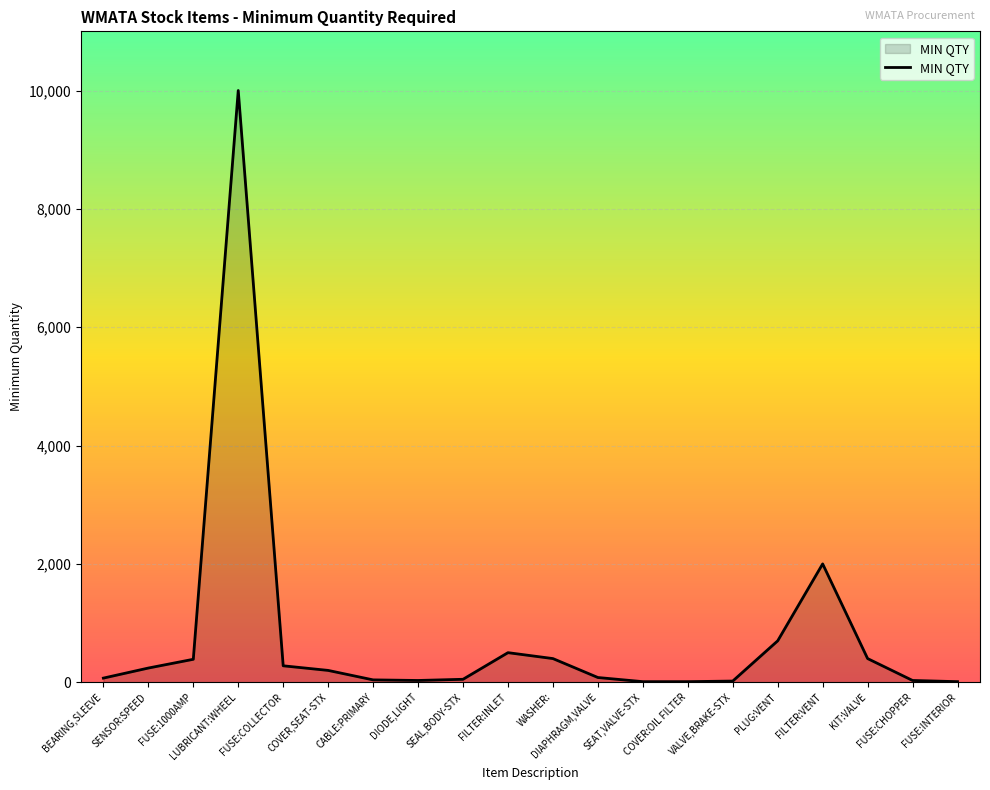

What is the greatest value displayed?

10000